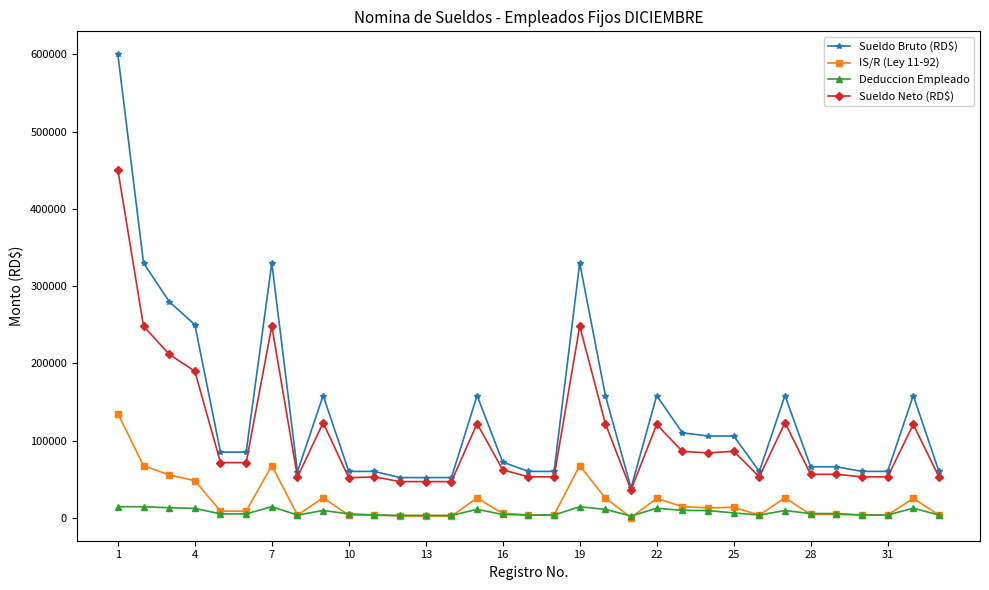

How many data points in Sueldo Neto (RD$) are less than 71399?

16